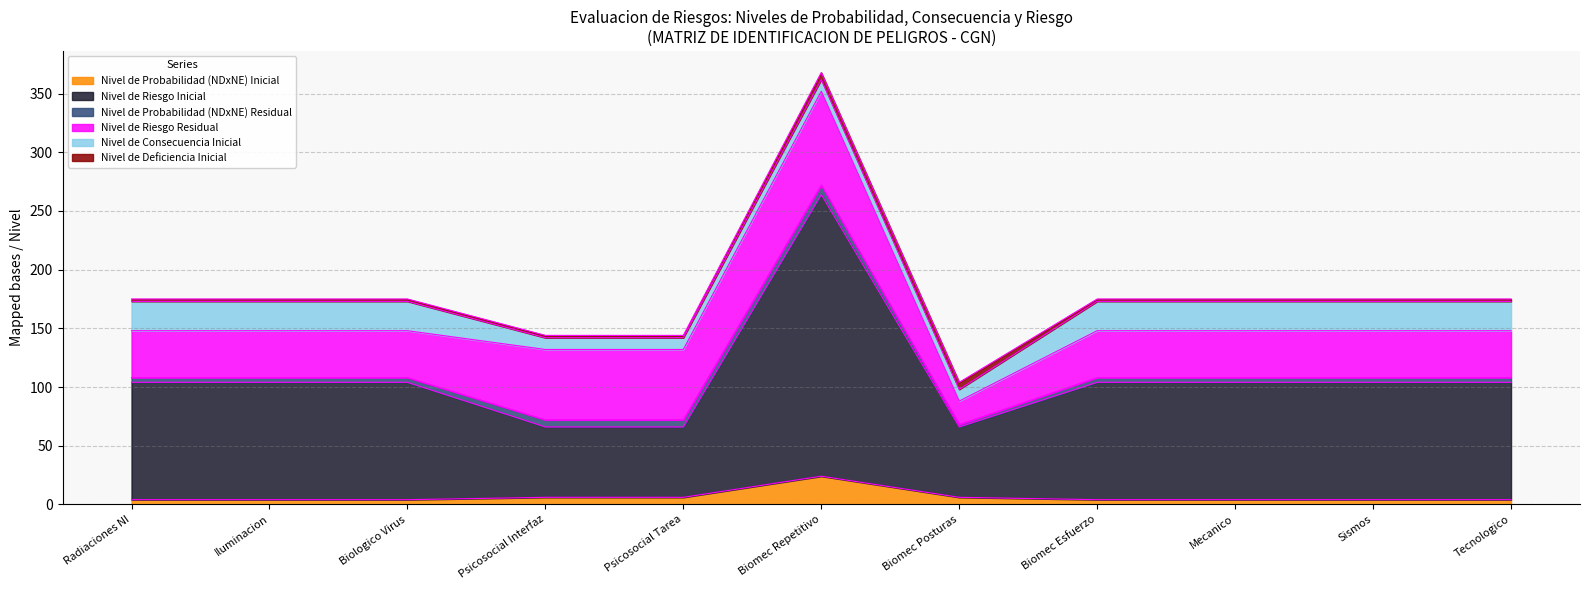

How many lines are shown in the chart?

6